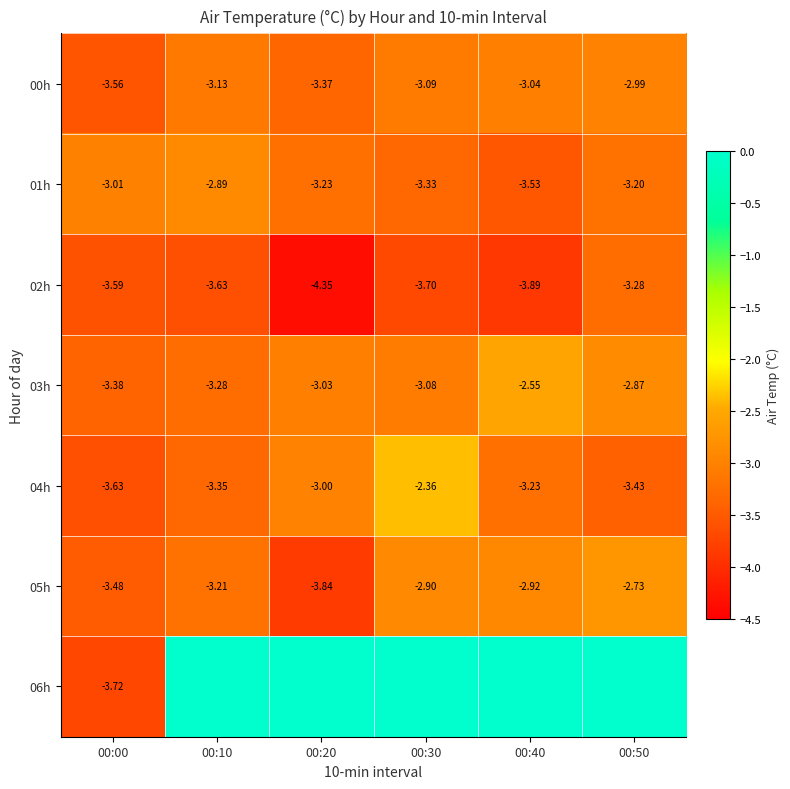

What is the total value across all series at 00:20?

-20.8